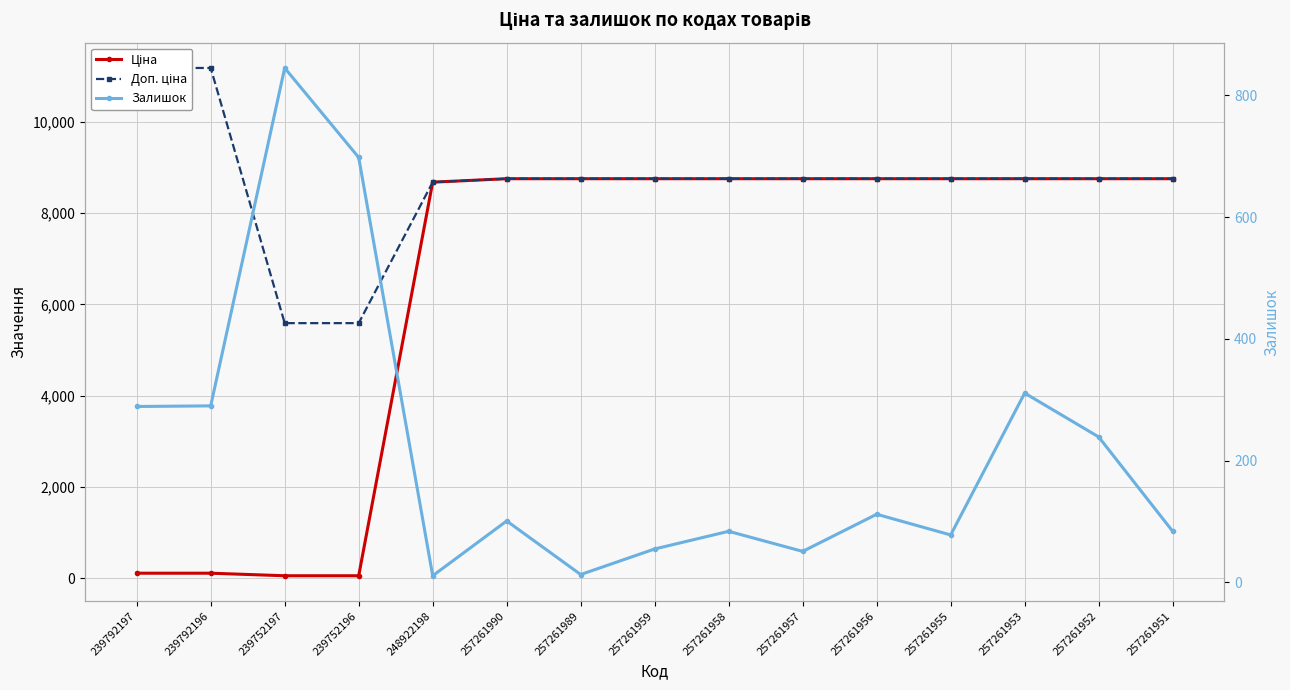

What is the difference between the second highest and minimum values in the Залишок series?

687.0